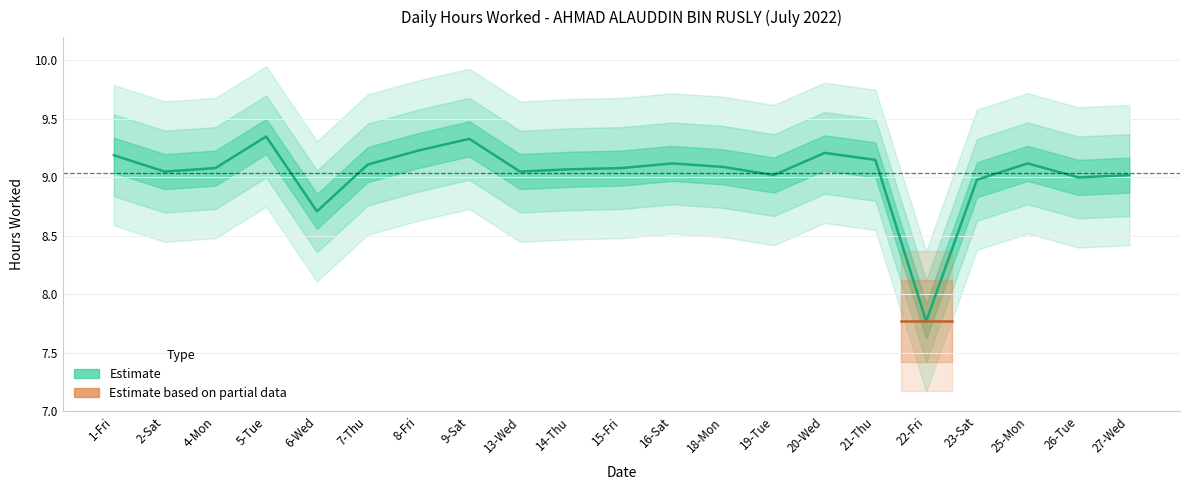

Rank the categories by value from highest to lowest.

5-Tue, 9-Sat, 8-Fri, 20-Wed, 1-Fri, 21-Thu, 16-Sat, 25-Mon, 7-Thu, 18-Mon, 4-Mon, 15-Fri, 14-Thu, 2-Sat, 13-Wed, 19-Tue, 27-Wed, 26-Tue, 23-Sat, 6-Wed, 22-Fri